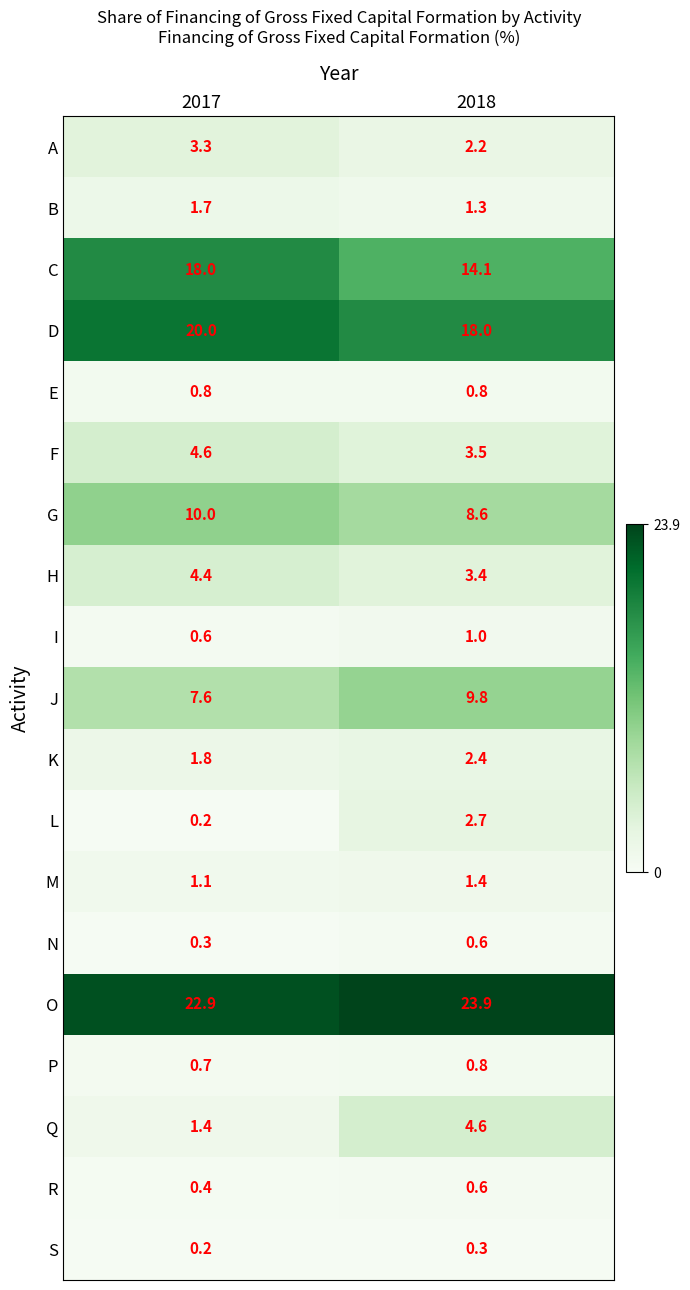

At which label does J first exceed 9?

2018